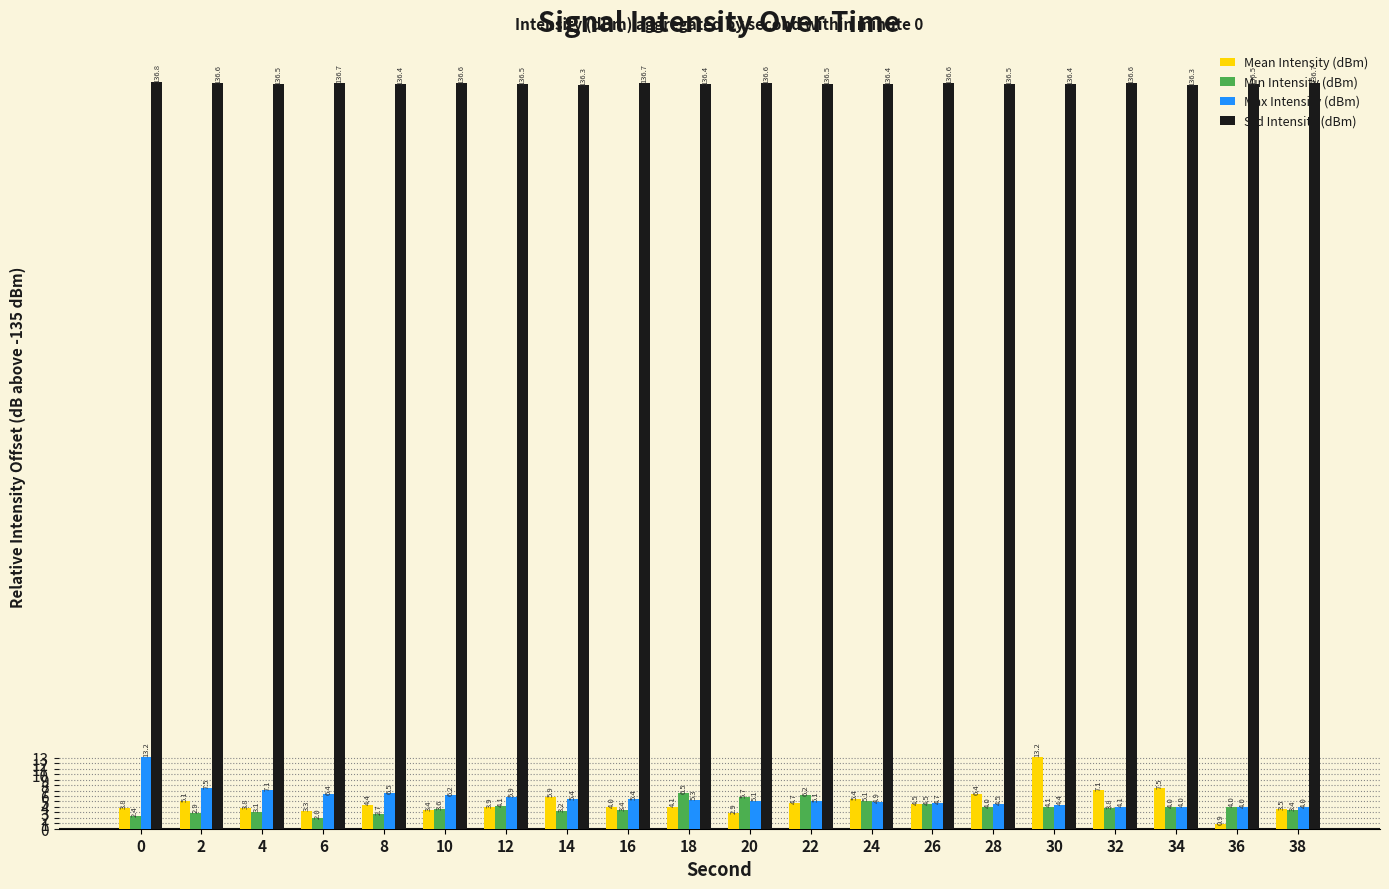

Are the bars horizontal?

No